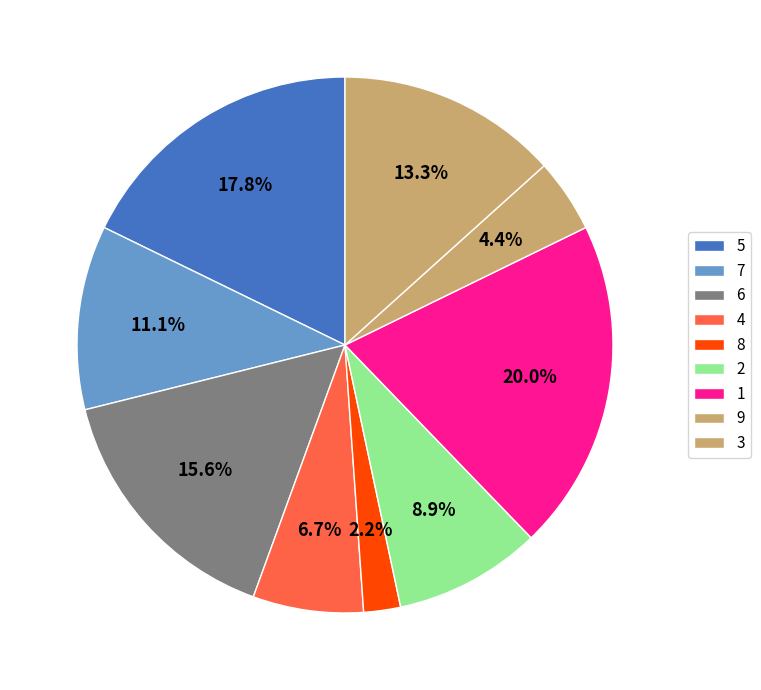

To the nearest percent, what is the combined percentage of 8 and 5?

20%